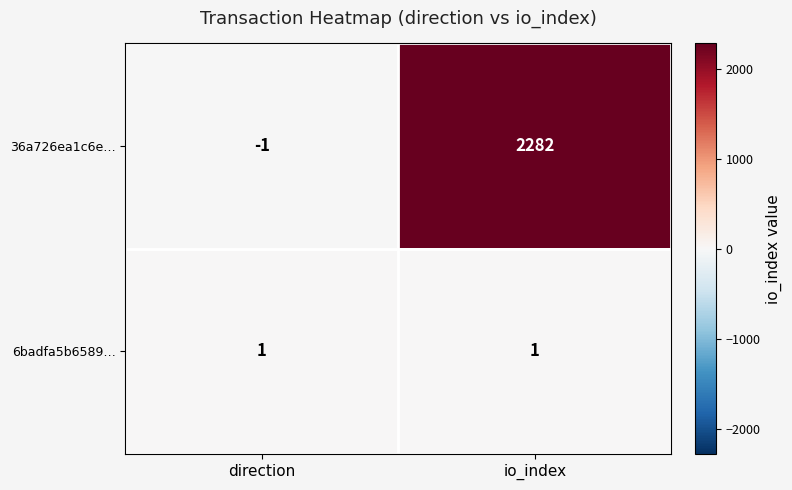

At which category is the sum across all series the highest?

io_index